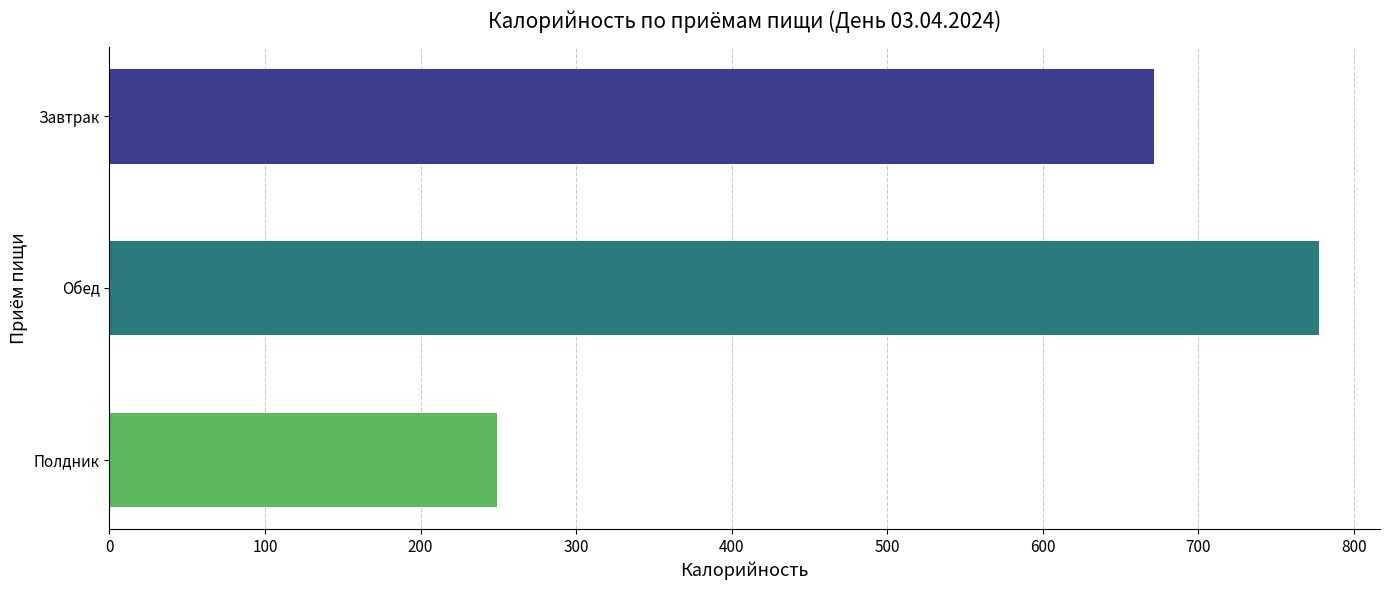

What is the difference between the second highest and minimum values?

422.2